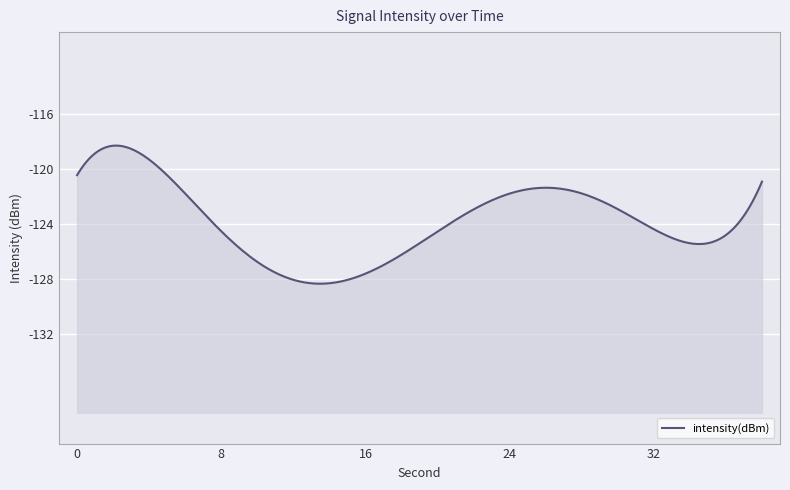

The chart shows a value of -120.3 at 0. True or false?

True